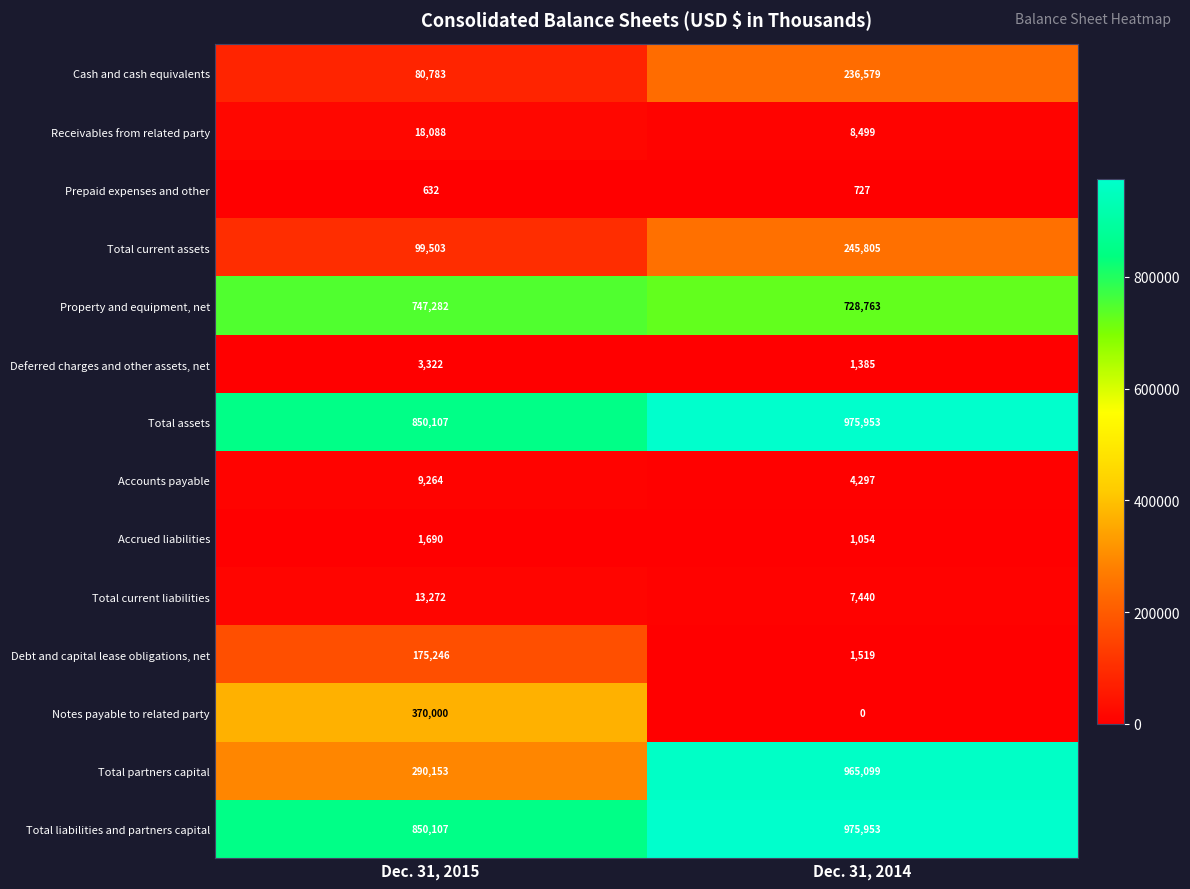

Between Dec. 31, 2015 and Dec. 31, 2014, which series saw the biggest shift?

Total partners capital